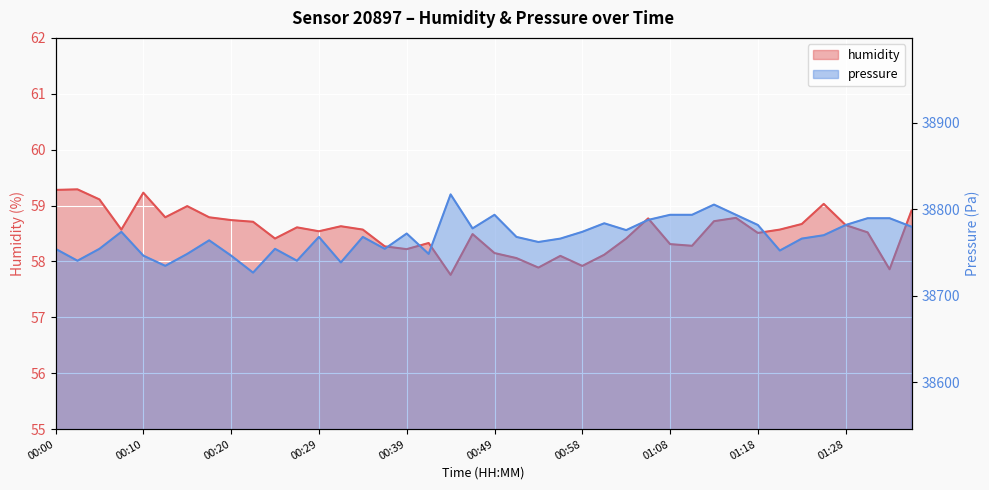

What is the average value of the humidity series?

58.5